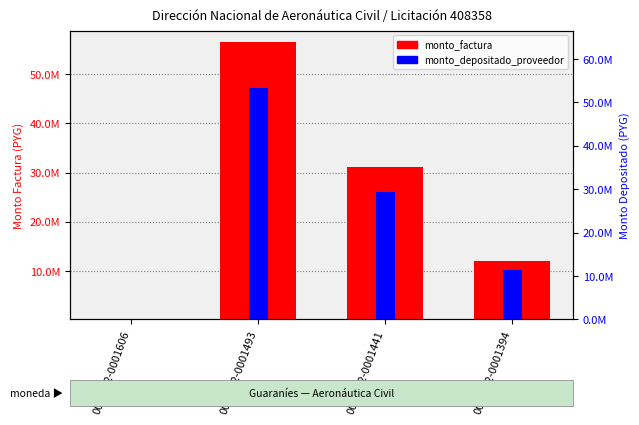

Is it true that monto_depositado_proveedor equals 11334892 at 001-002-0001394?

True